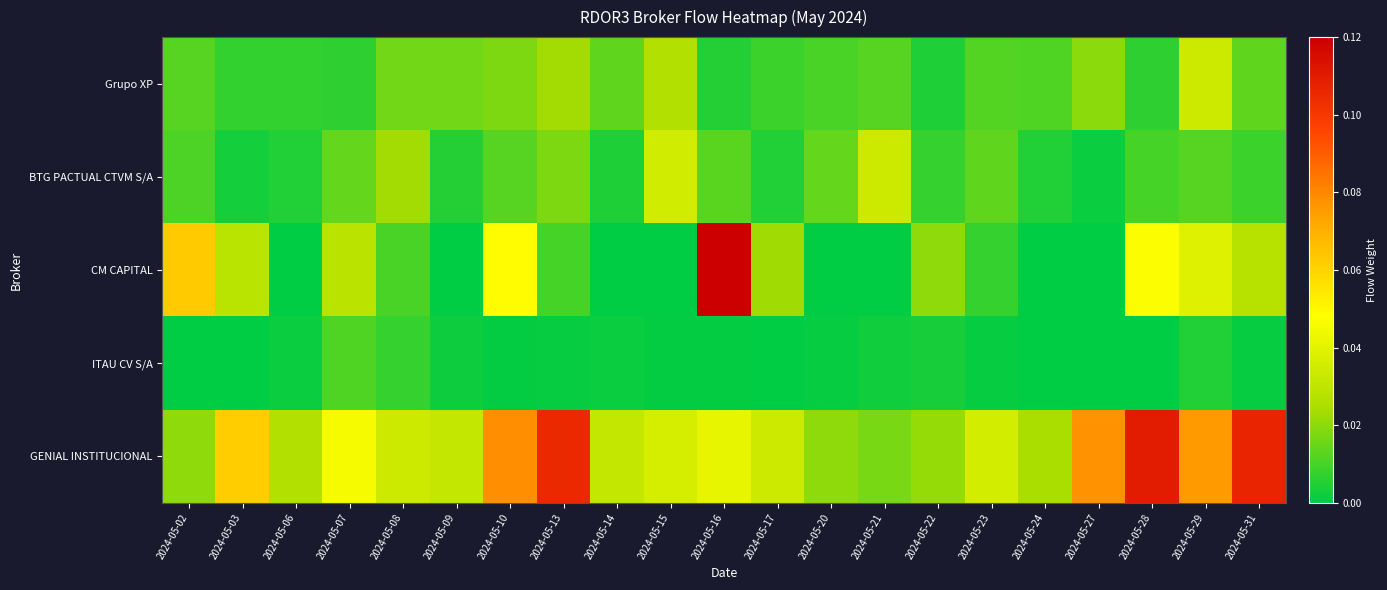

Which series has the largest total across all categories?

GENIAL INSTITUCIONAL